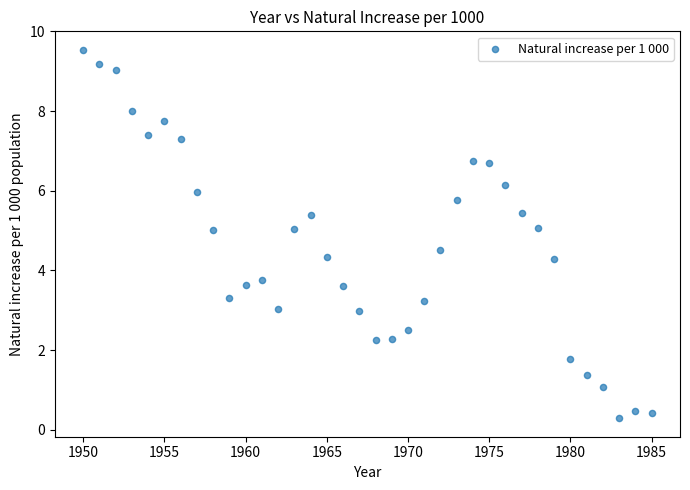

What is the range of Y values (max minus min)?

9.3